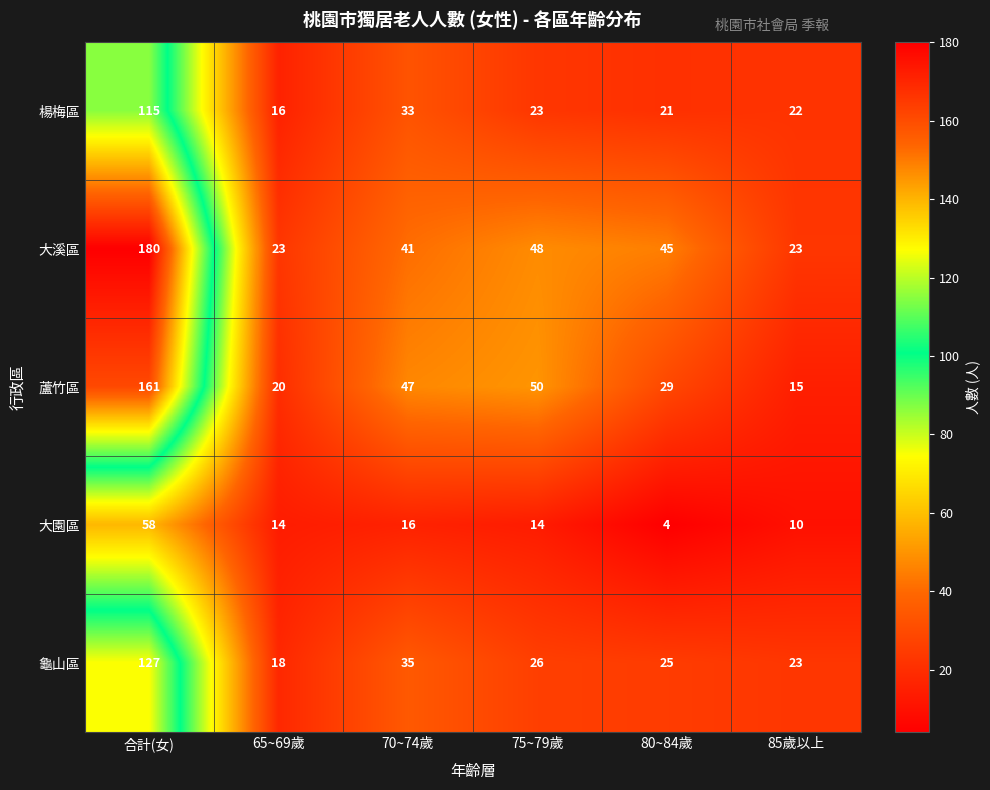

How many categories are shown in the chart?

6